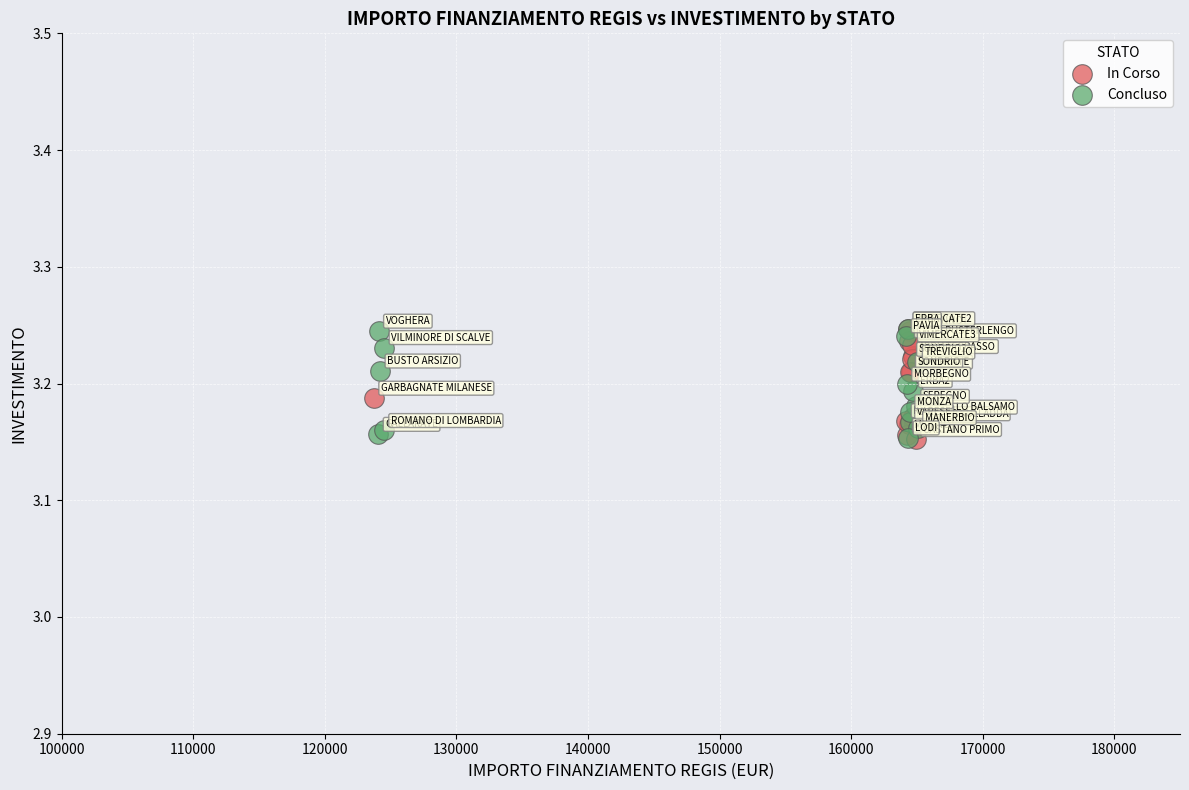

What are all the series names shown in the legend?

In Corso, Concluso